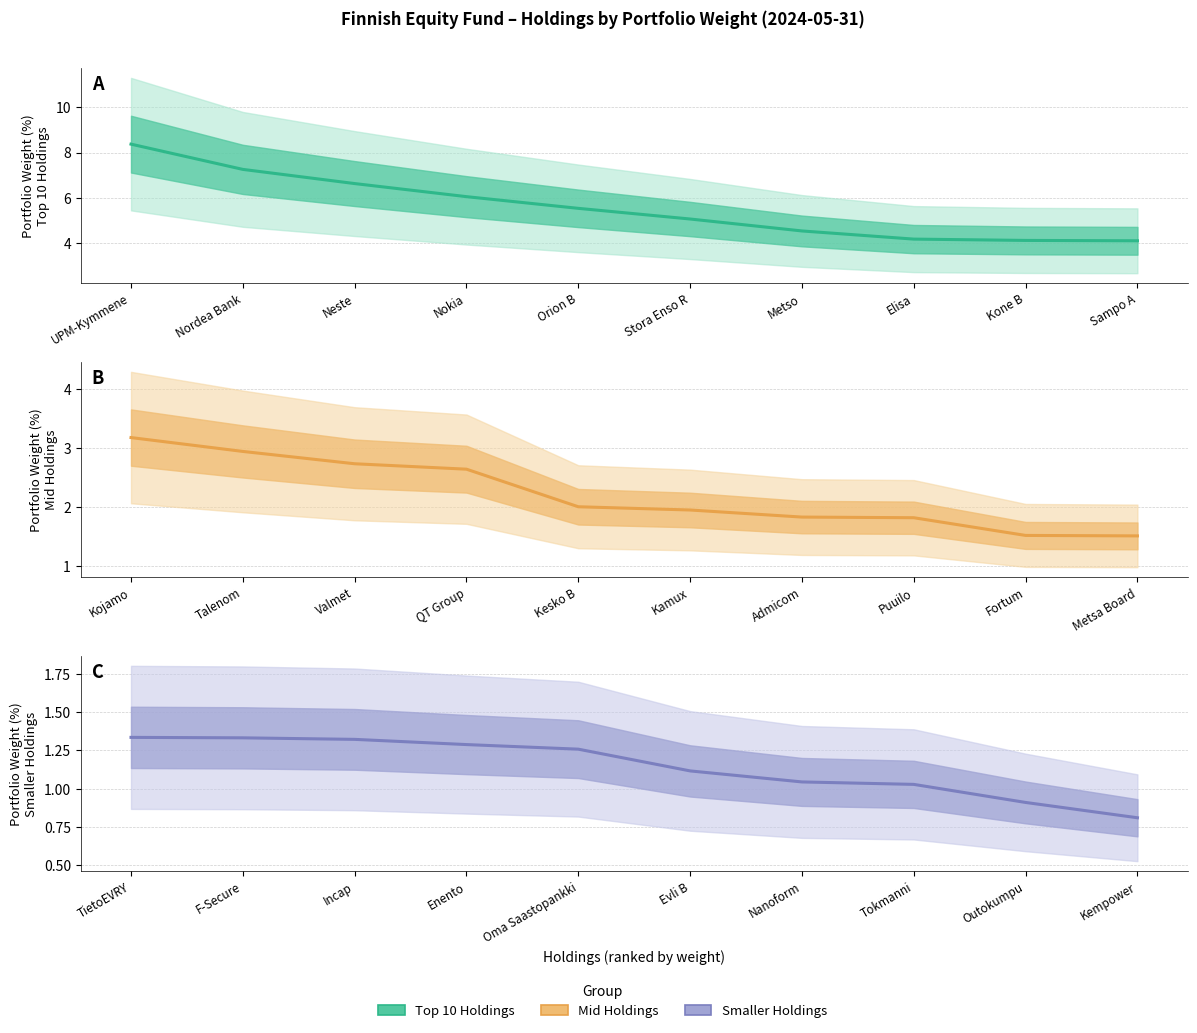

List the labels in order of value, smallest first.

Kempower, Outokumpu, Tokmanni, Nanoform, Evli B, Oma Saastopankki, Enento, Incap, F-Secure, TietoEVRY